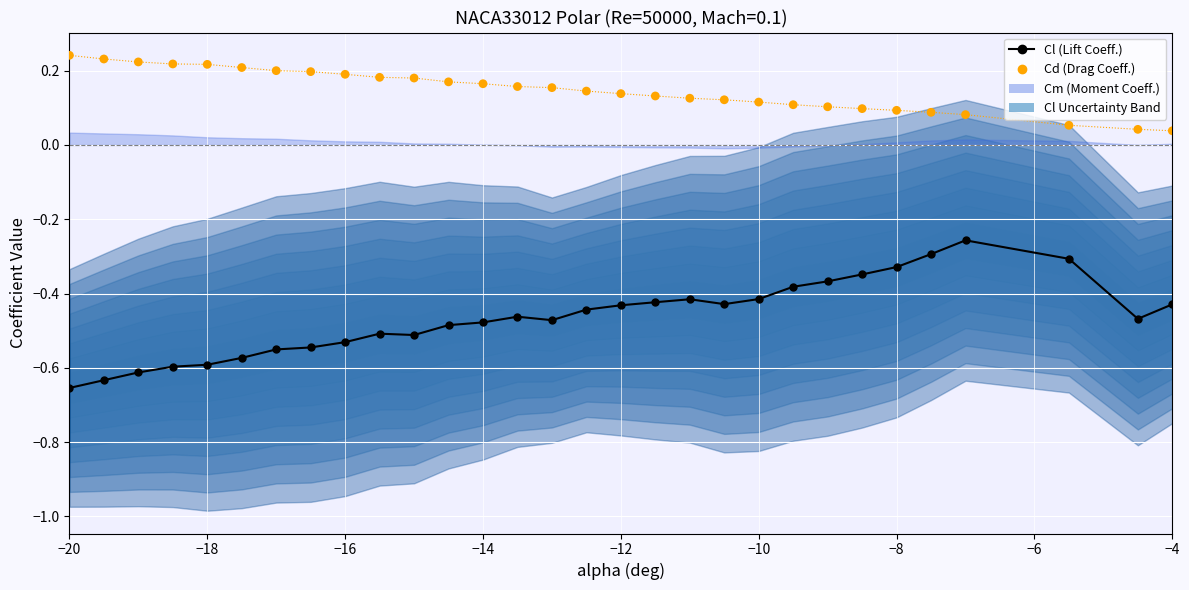

Which series has the largest Y range (max minus min)?

Cl (Lift Coeff.)